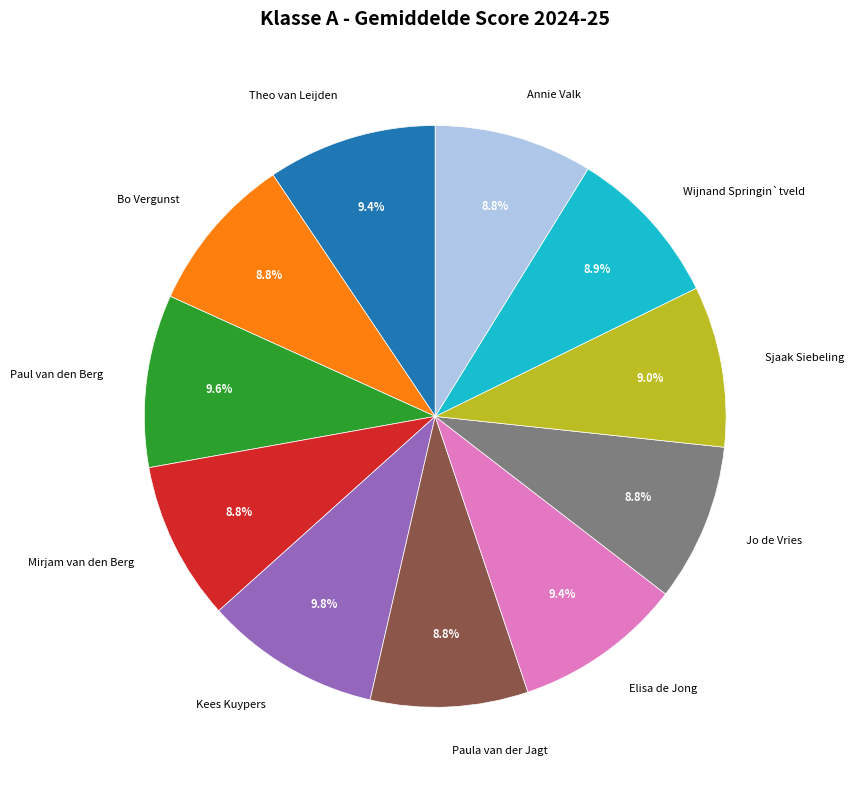

What is the ratio of the value at Elisa de Jong to the value at Bo Vergunst?

1.1